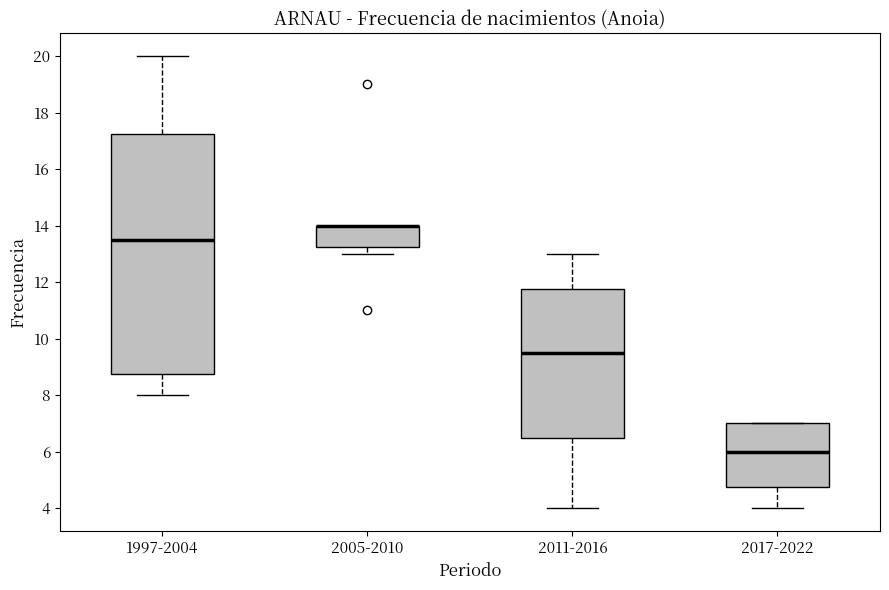

Comparing the boxes themselves (not the whiskers), which one is the tallest?

1997-2004